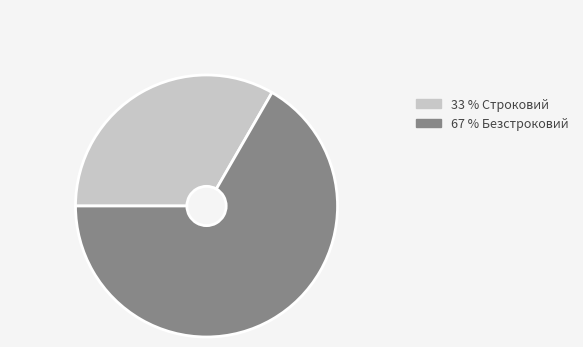

Is there any slice that represents more than half of the pie?

Yes